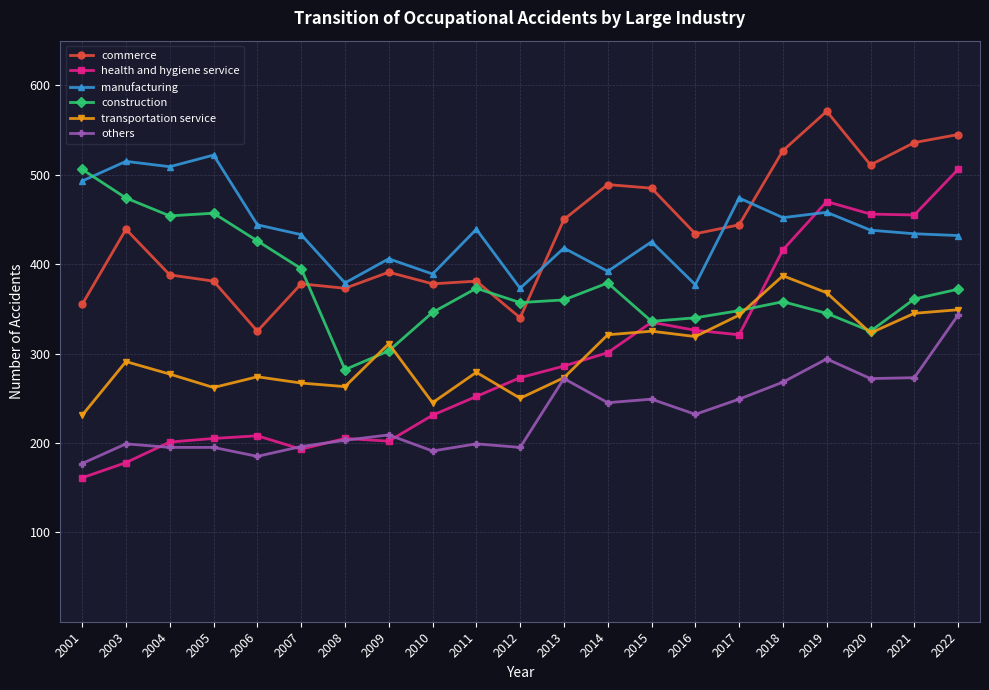

What is the value of the health and hygiene service point at the 9th from the left?

231